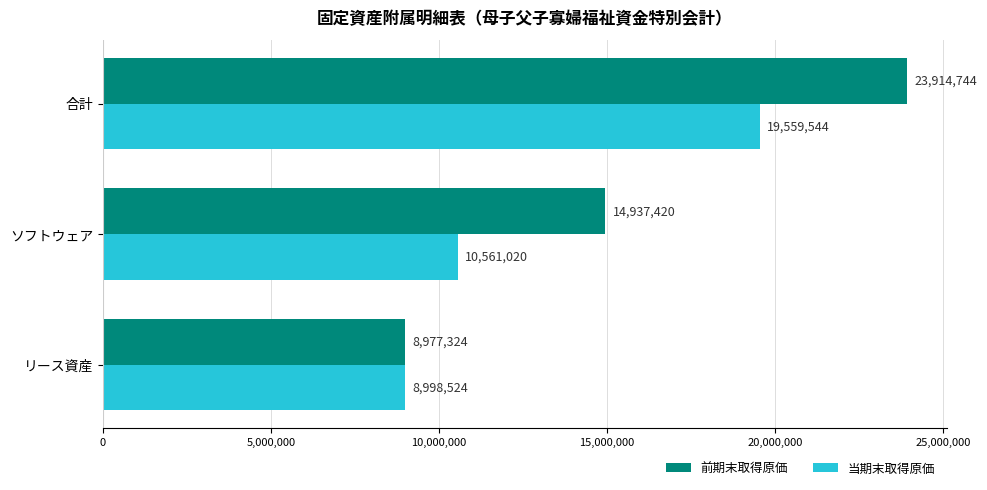

Count the 当期末取得原価 values in the range 8998524 to 19559544.

3